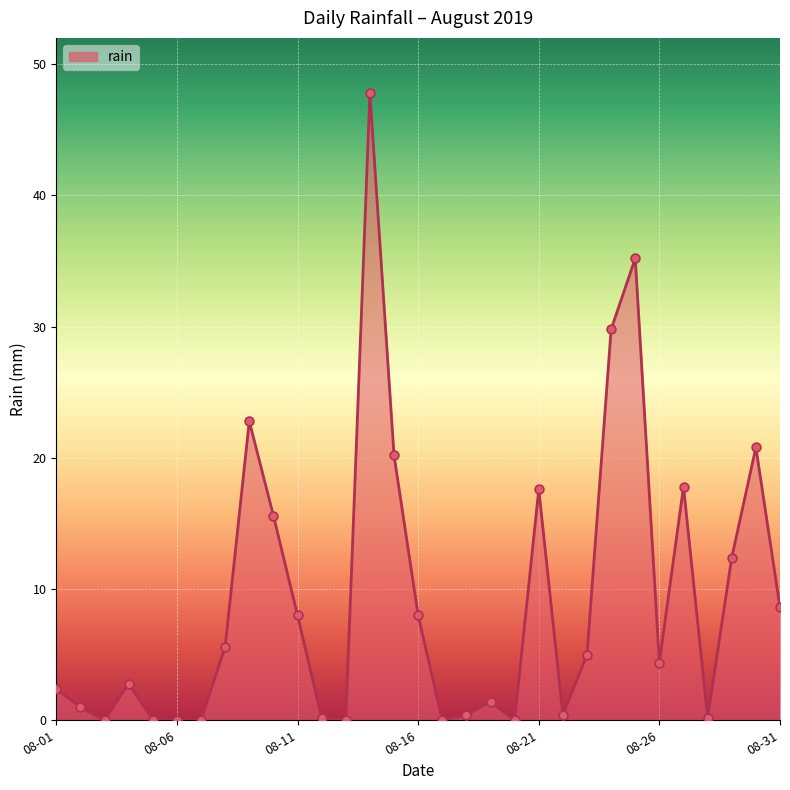

What is the difference between the maximum and minimum values?

47.8